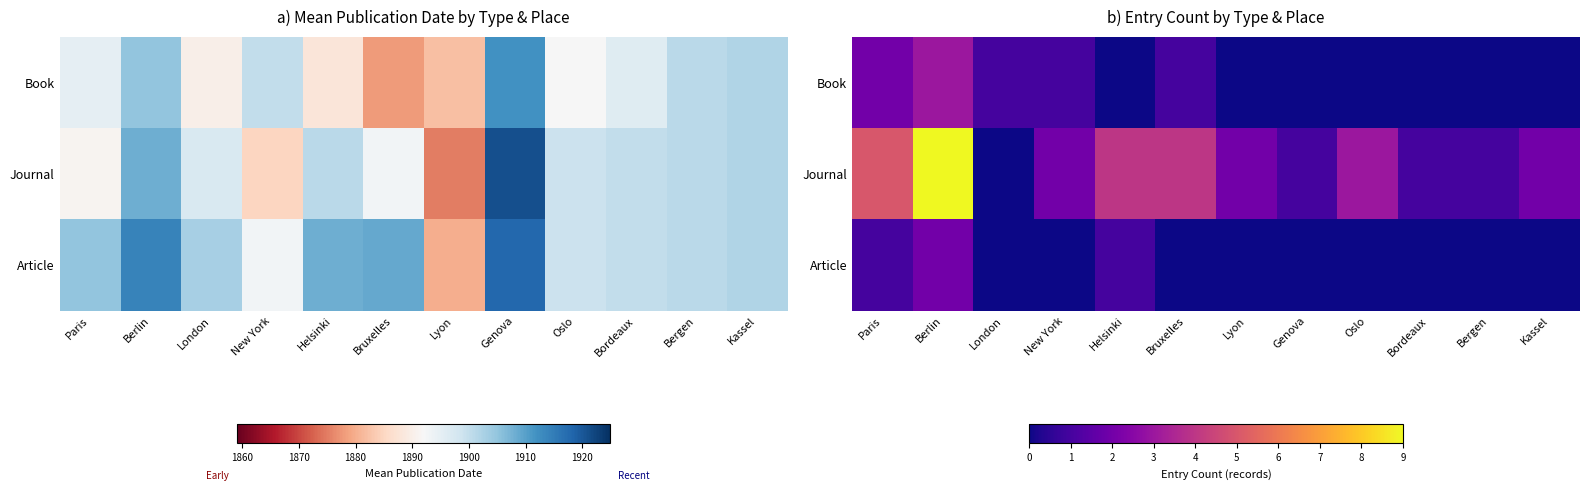

What is the sum of all Journal values?

34